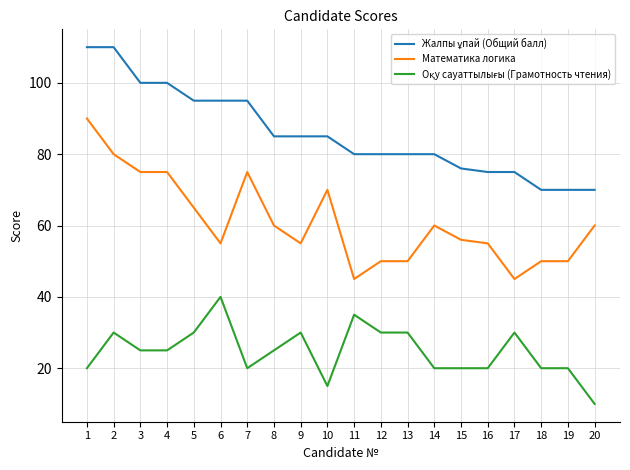

The Математика логика series shows 56 at 15. True or false?

True